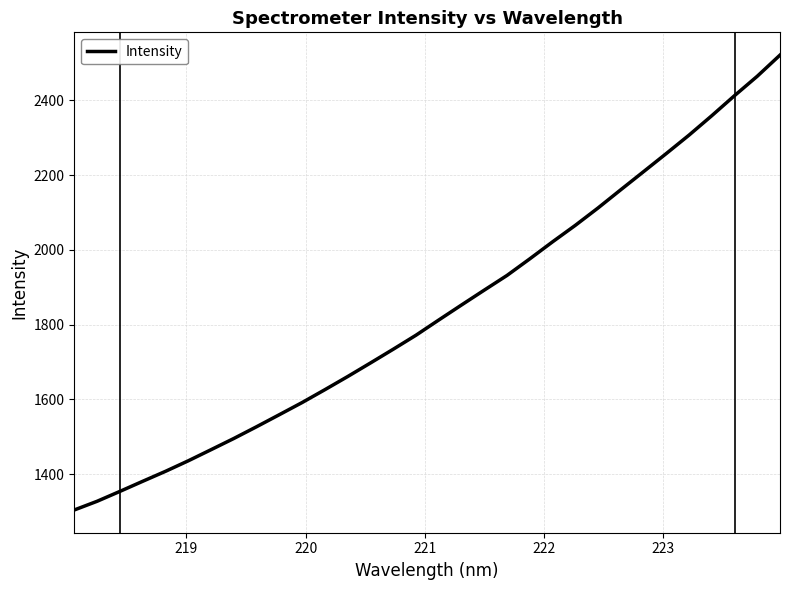

Reading left to right, transcribe all the data shown in this chart.

1304.4	1327.6	1354.0	1381.0	1407.6	1435.8	1465.5	1495.5	1527.0	1559.2	1591.7	1626.1	1661.2	1697.5	1734.3	1771.8	1812.4	1852.6	1892.4	1931.7	1976.0	2021.5	2065.6	2112.1	2160.9	2209.2	2257.7	2307.0	2358.9	2412.5	2464.4	2521.0